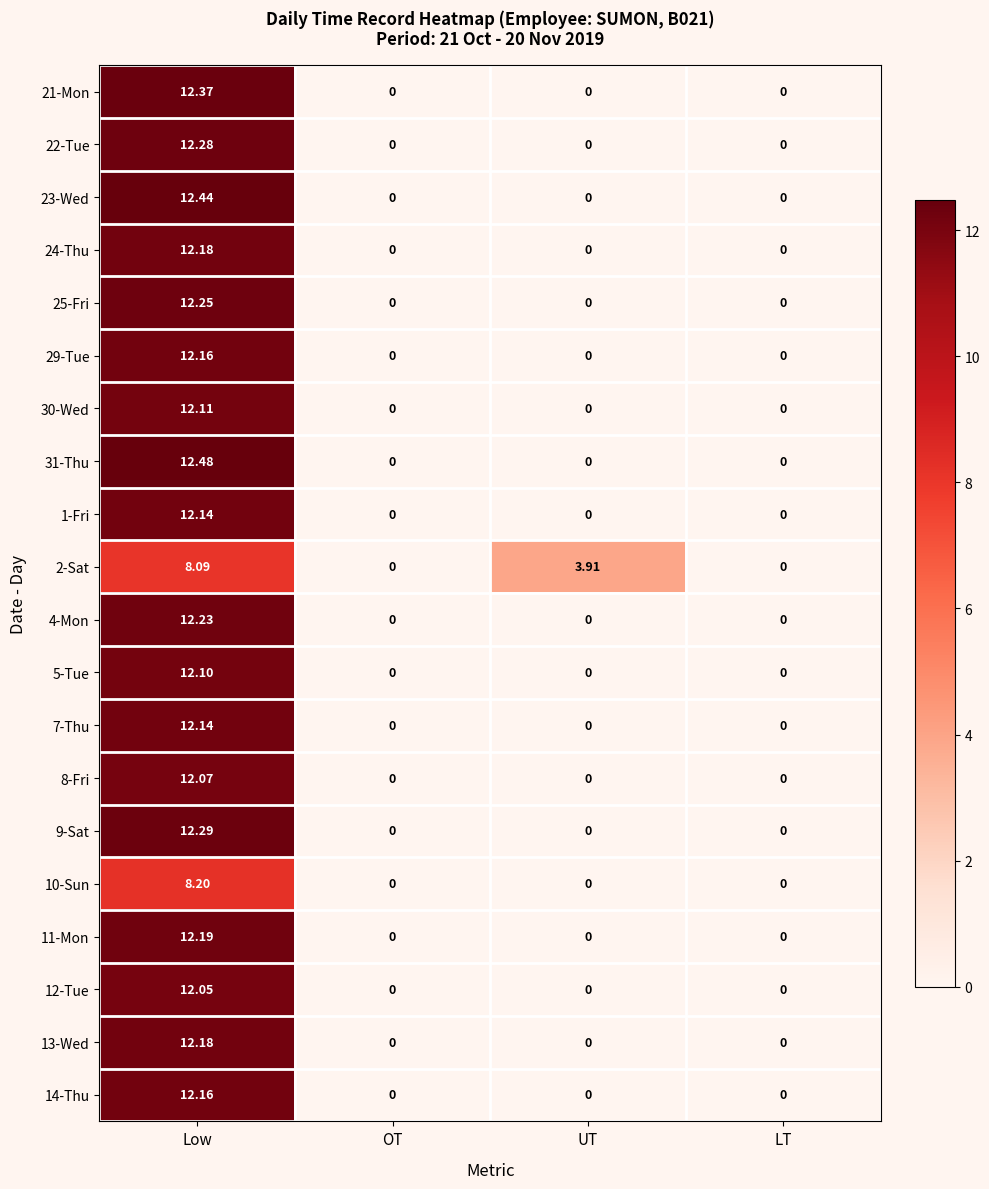

Which label corresponds to the largest value in the chart?

Low